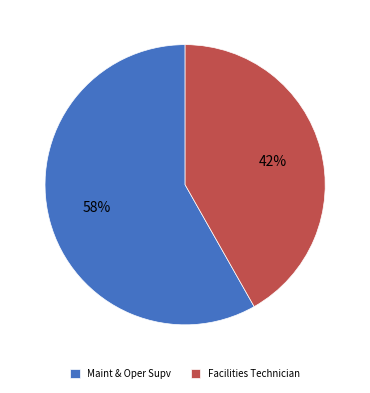

Which slice is the largest?

Maint & Oper Supv